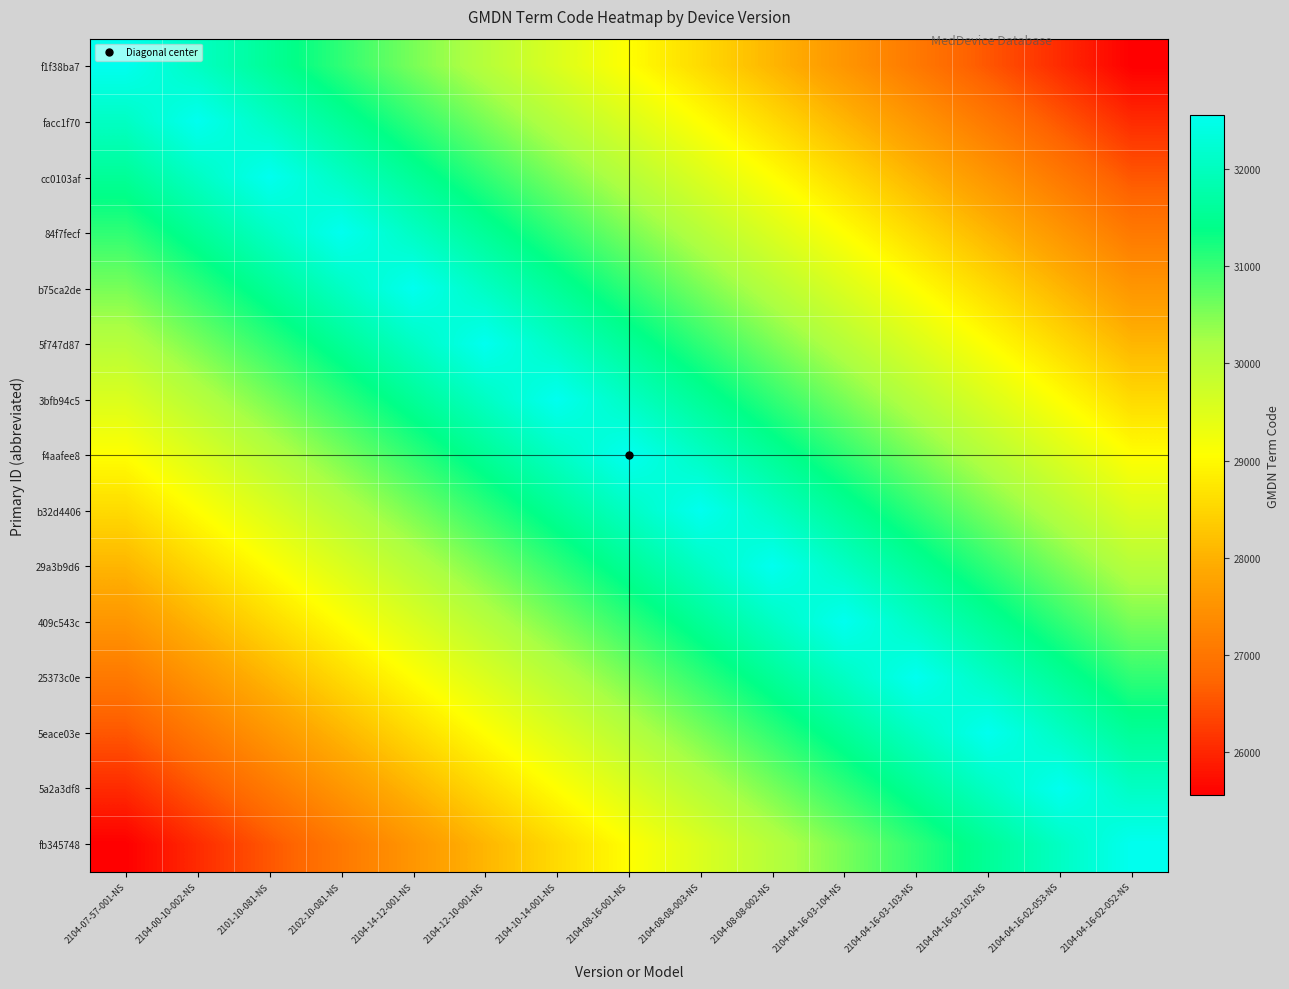

What is the spread (max minus min) of values at 2104-04-16-03-102-NS?

6000